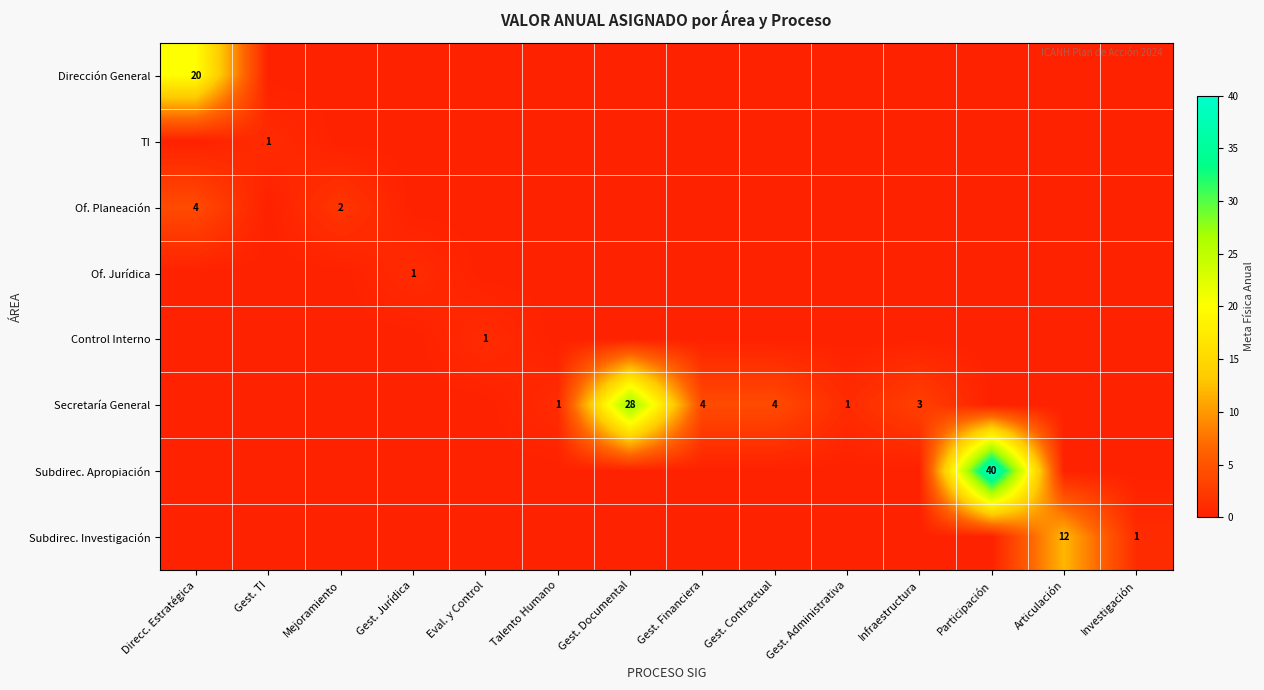

True or false: Subdirec. Apropiación has a value of 40 at Participación.

True